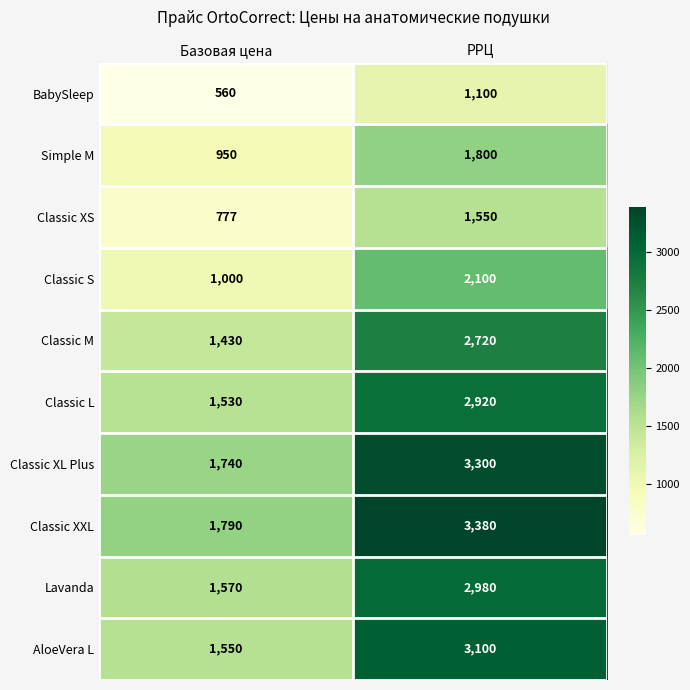

What is the smallest value displayed?

560